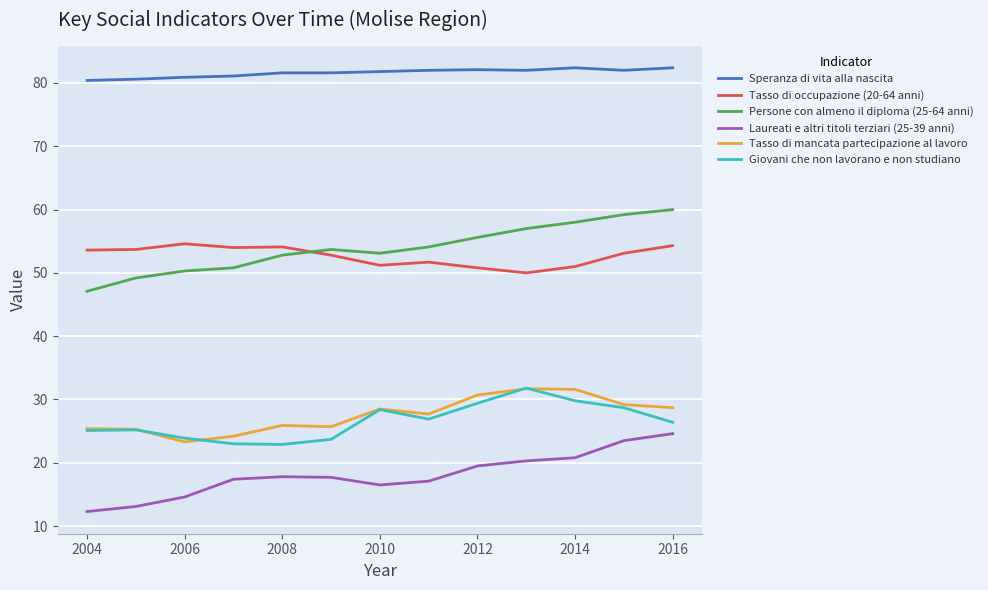

True or false: Laureati e altri titoli terziari (25-39 anni) and Speranza di vita alla nascita cross at least once.

False